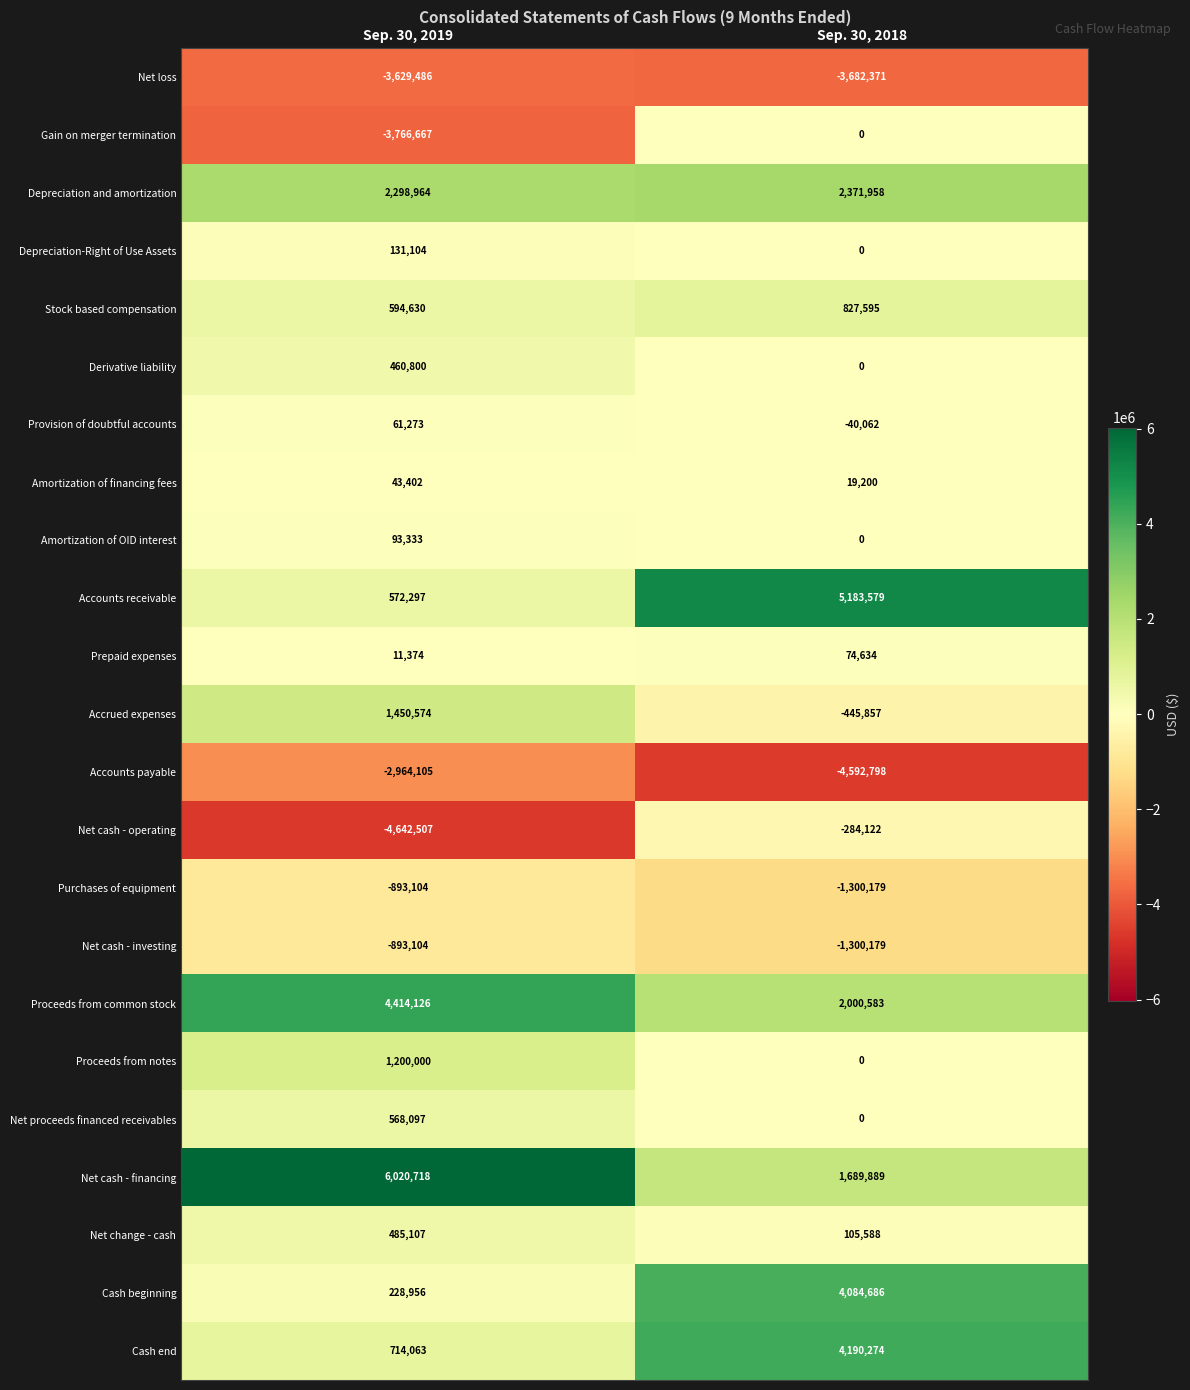

What is the maximum value shown in the chart?

6020718